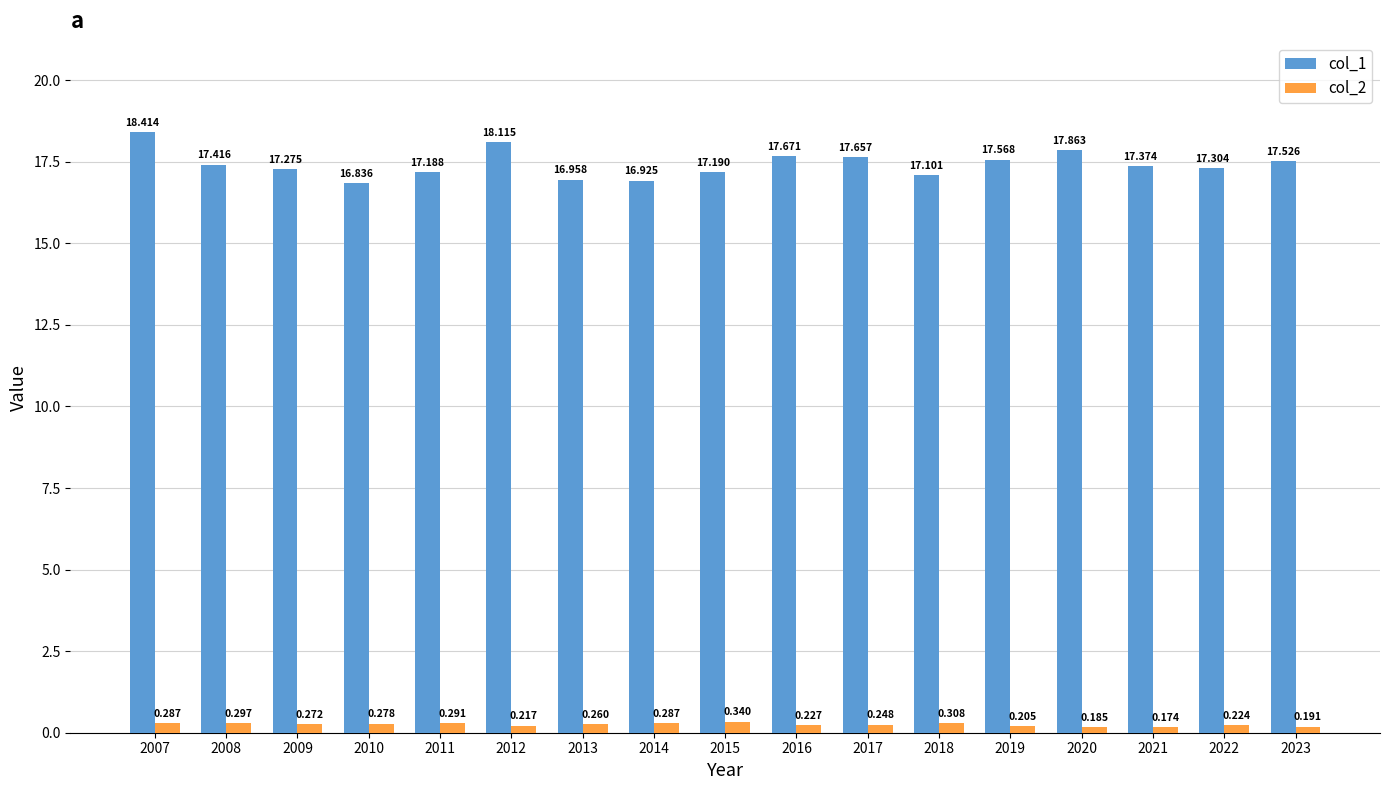

What value does the col_1 series have at 2008?

17.4